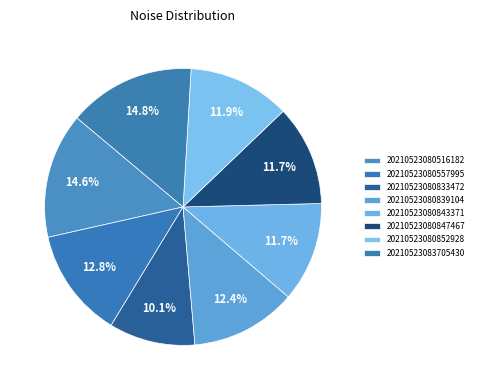

Rank the categories by value from lowest to highest.

20210523080833472, 20210523080843371, 20210523080847467, 20210523080852928, 20210523080839104, 20210523080557995, 20210523080516182, 20210523083705430